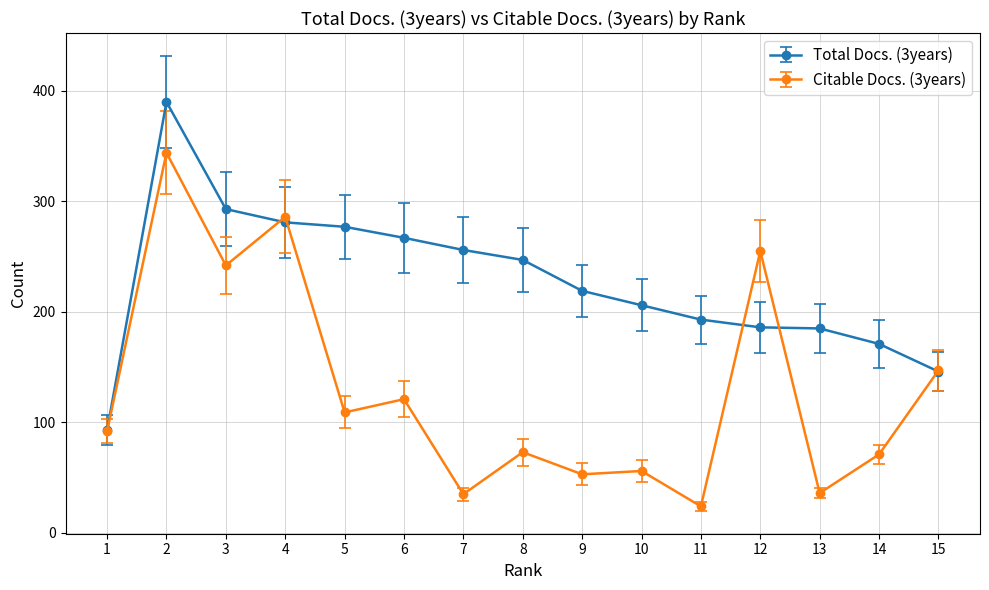

Where is the first local maximum for Total Docs. (3years)?

2